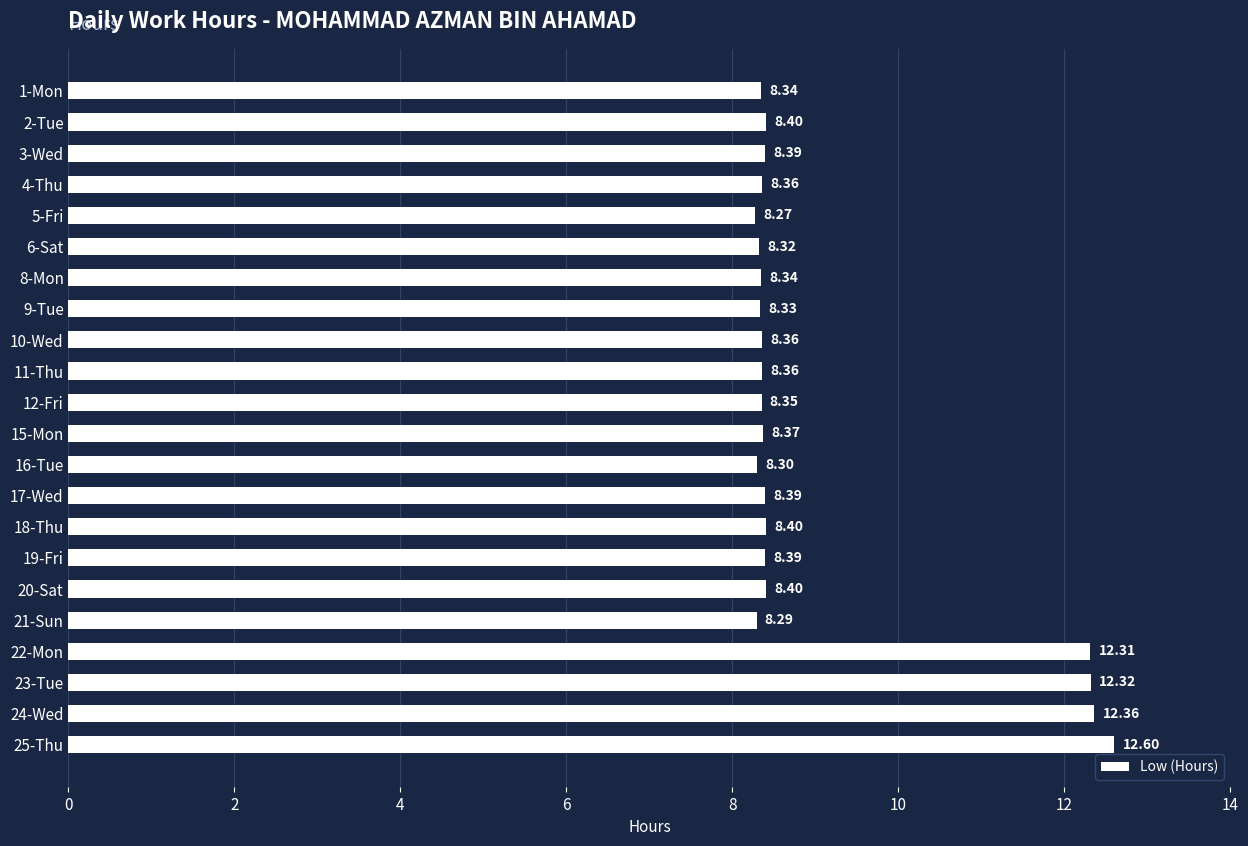

Which has a higher value, 22-Mon or 10-Wed?

22-Mon